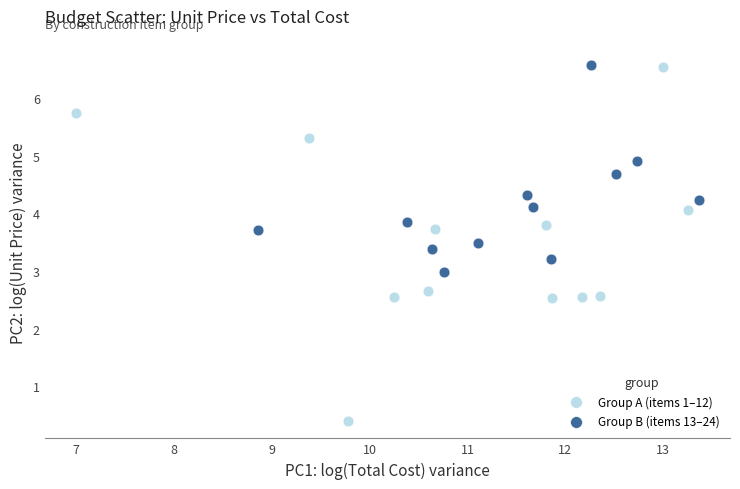

Which series reaches the minimum Y coordinate?

Group A (items 1–12)